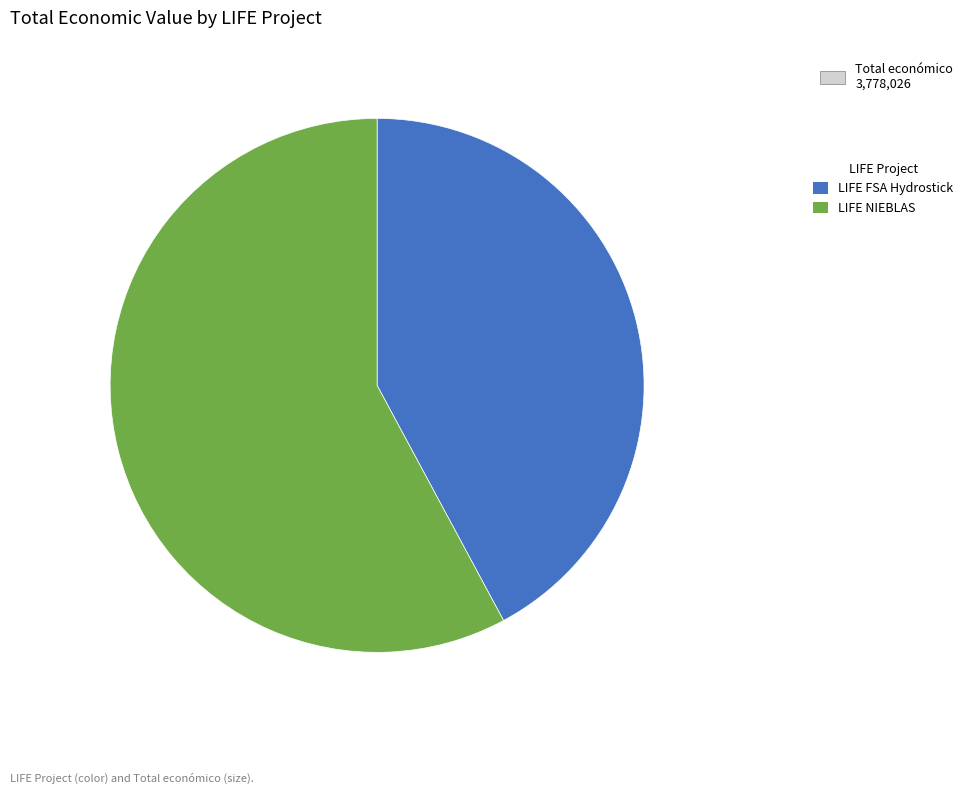

Is the sum of LIFE NIEBLAS and LIFE FSA Hydrostick greater than half?

Yes